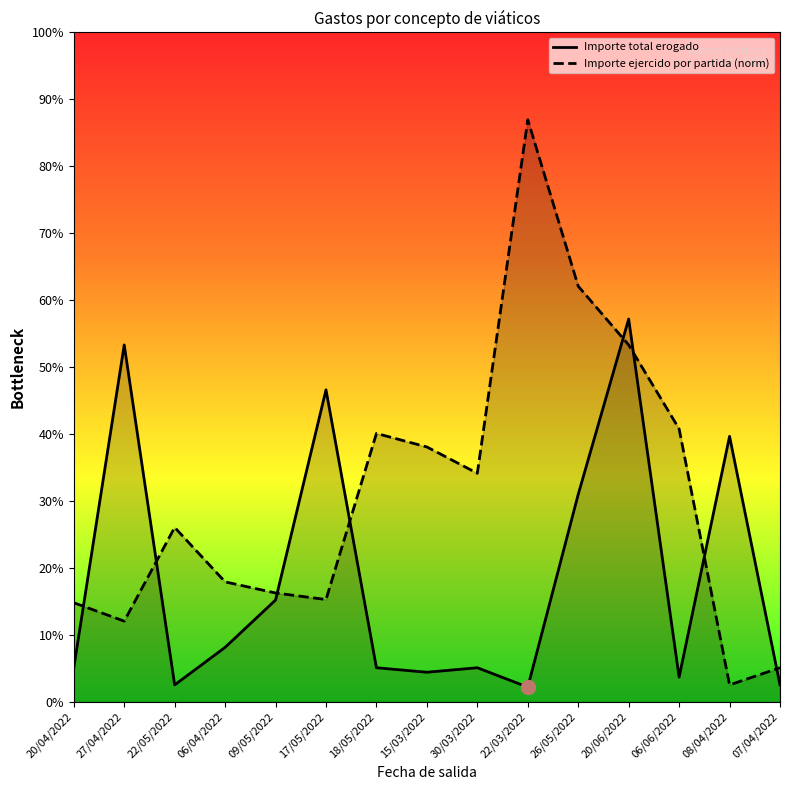

True or false: the data shows 336.0 at 20/04/2022.

True